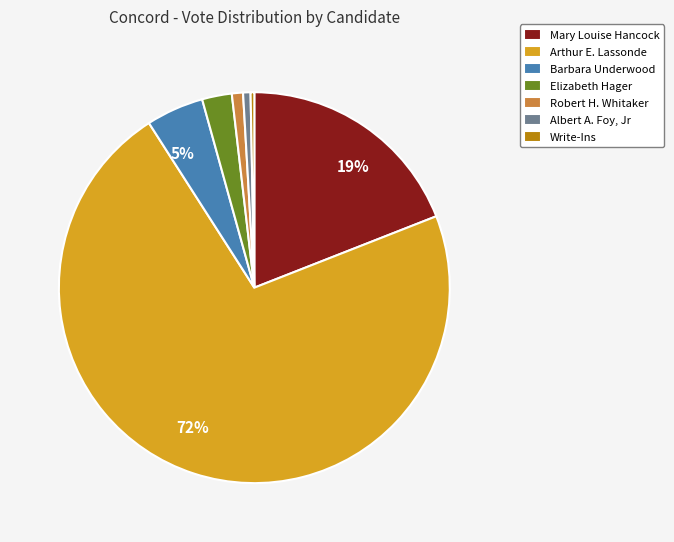

To the nearest percent, what is the average slice percentage?

14%